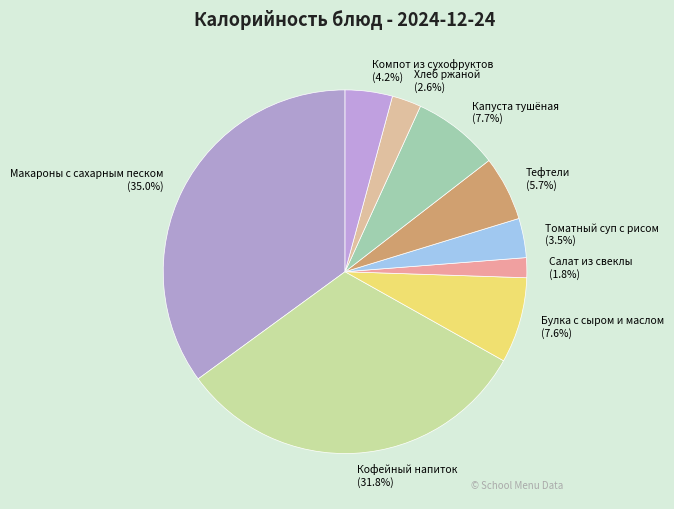

What portion of the pie excludes Булка с сыром и маслом?

92.4%